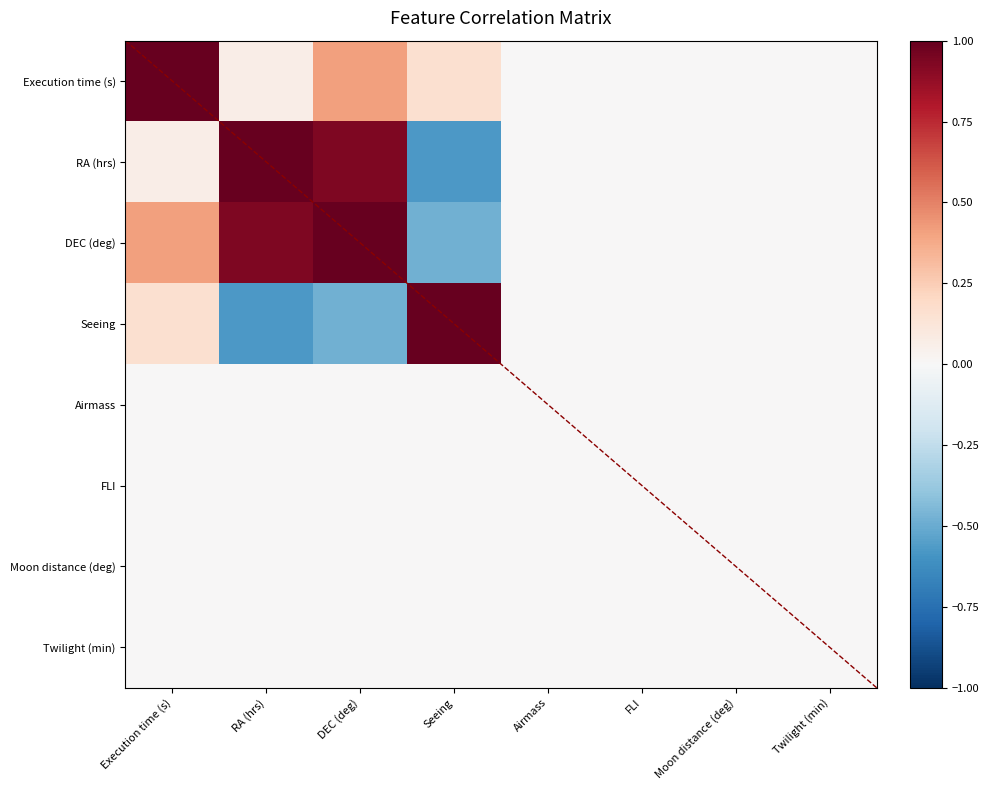

List the labels in order of FLI value, smallest first.

Execution time (s), RA (hrs), DEC (deg), Seeing, Airmass, FLI, Moon distance (deg), Twilight (min)